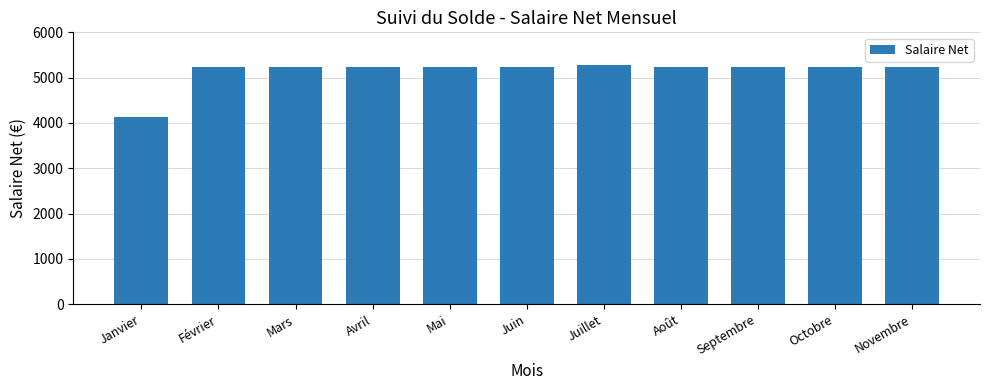

Approximately how many times larger is the value at Août compared to Avril?

1.0